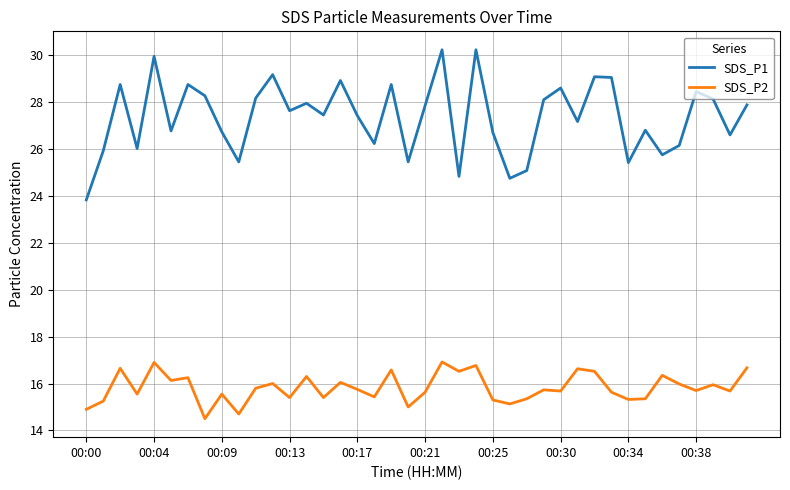

Which series has the largest total across all categories?

SDS_P1